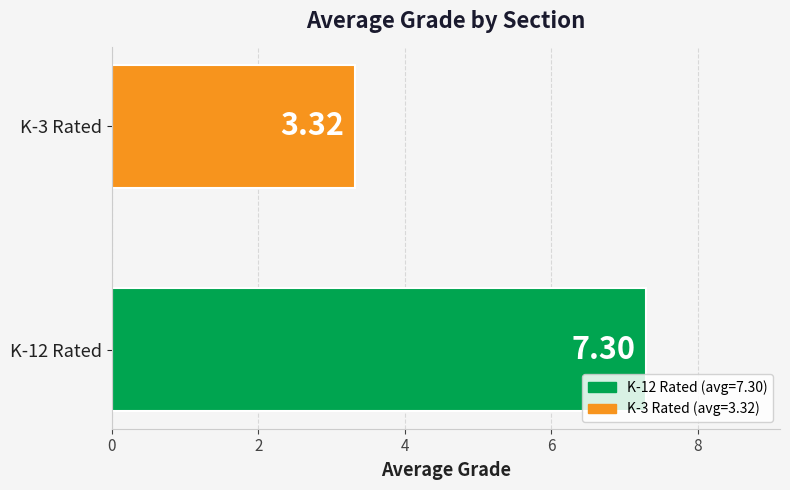

What is the sum of all values?

10.6